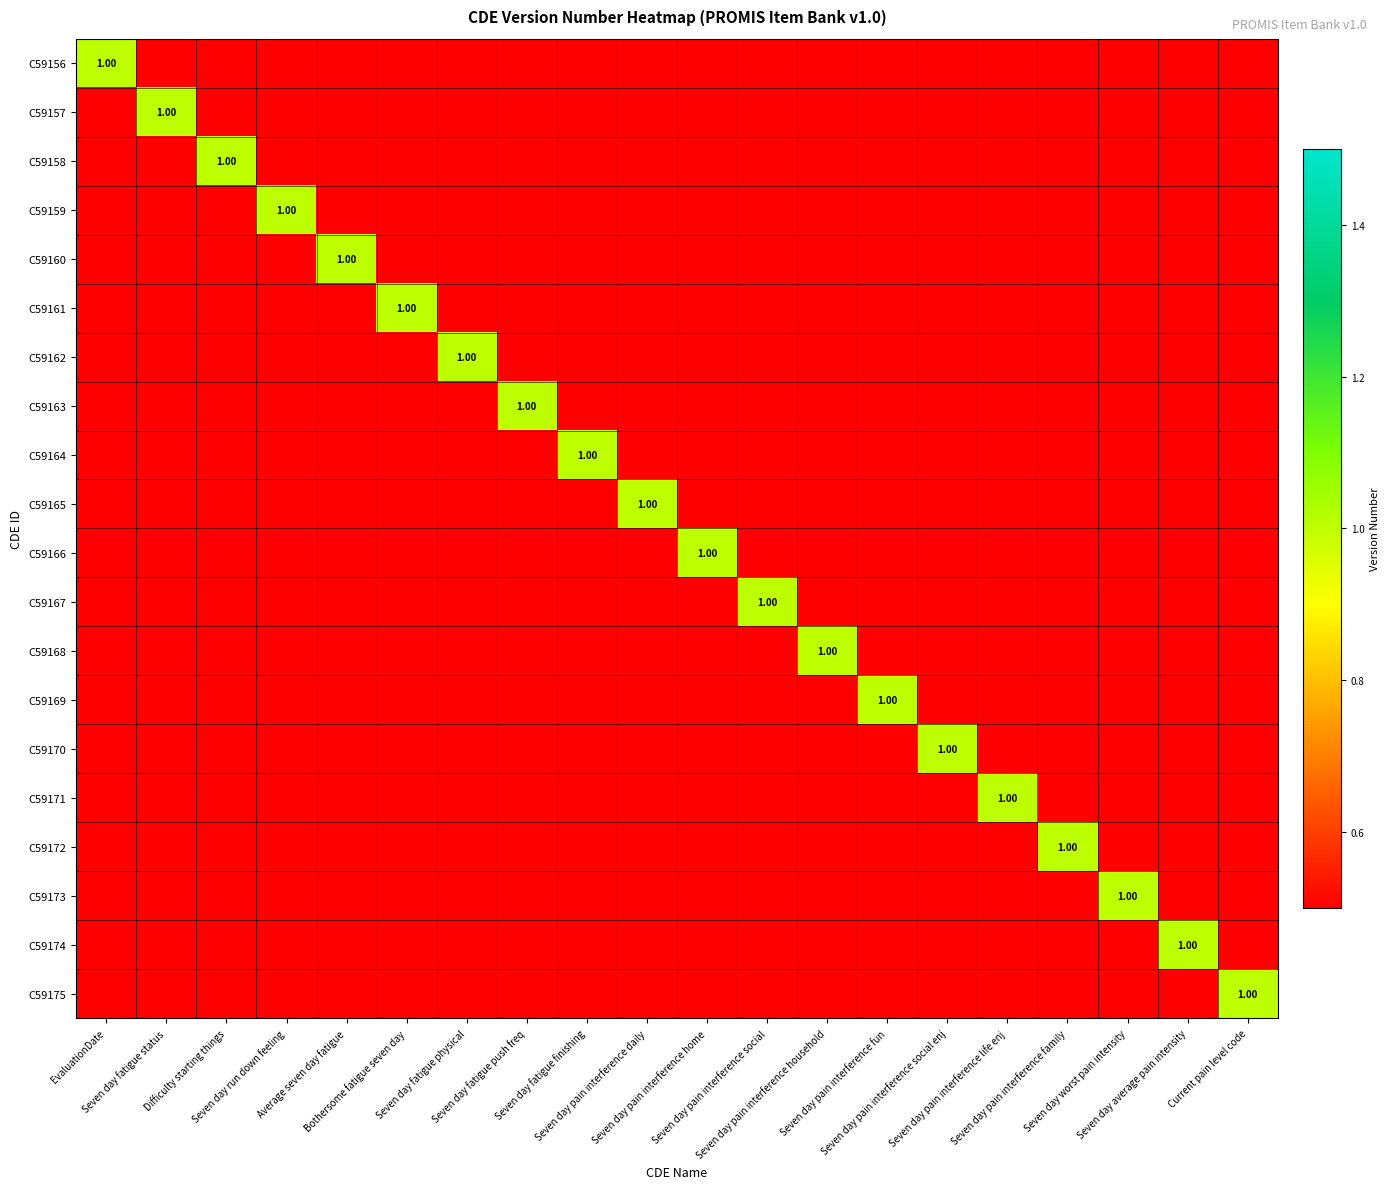

What is the greatest value displayed?

1